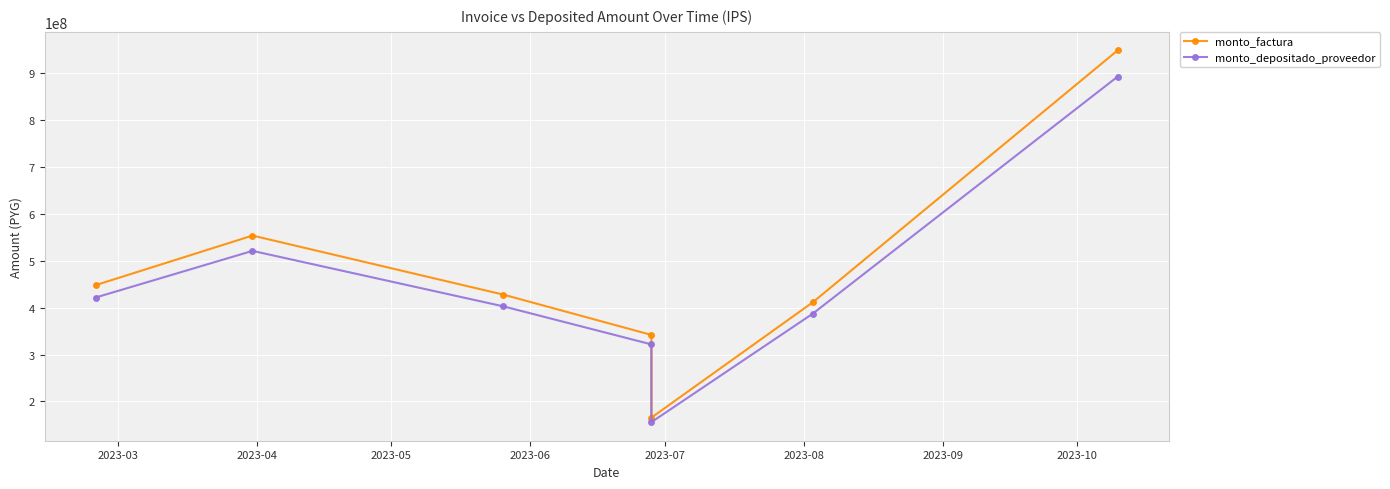

At which category does monto_factura reach its first local peak?

2023-04